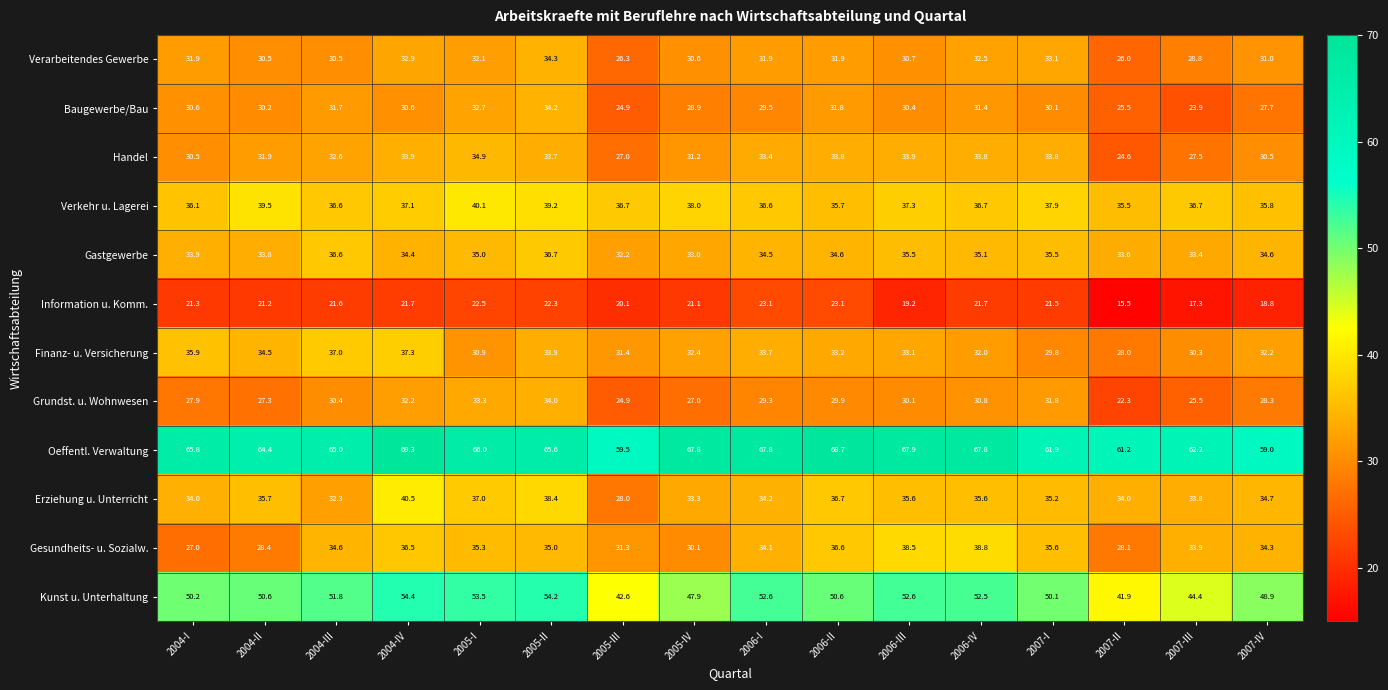

What is the smallest value displayed?

15.5